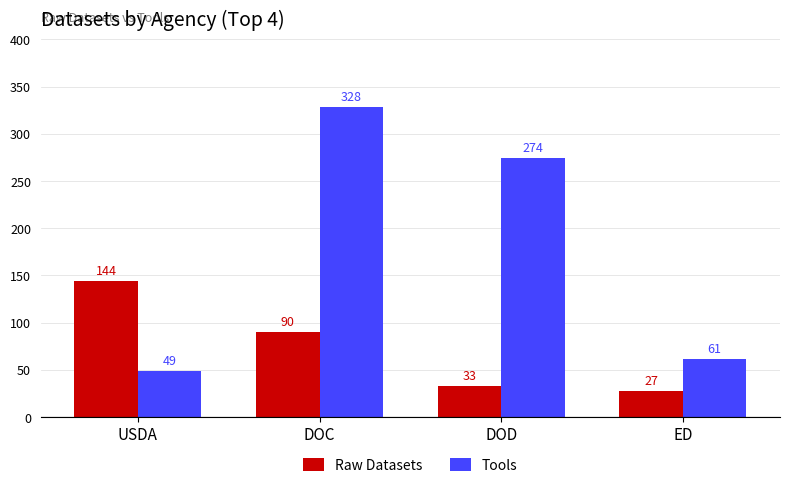

Which series changed the most between DOC and DOD?

Raw Datasets